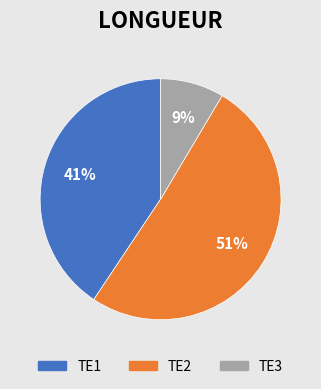

To the nearest percent, what percentage of the pie is TE3?

9%